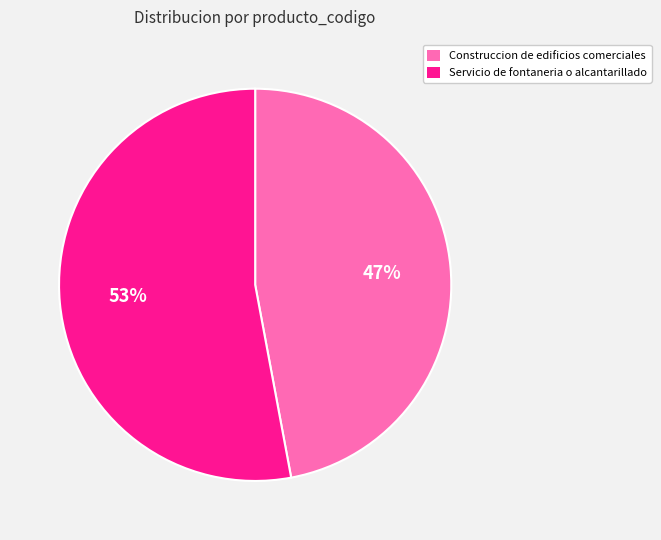

To the nearest percent, what is the combined percentage of Servicio de fontaneria o alcantarillado and Construccion de edificios comerciales?

100%